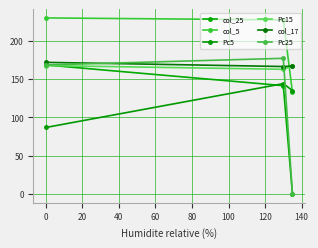

Which series has the largest total across all categories?

col_5